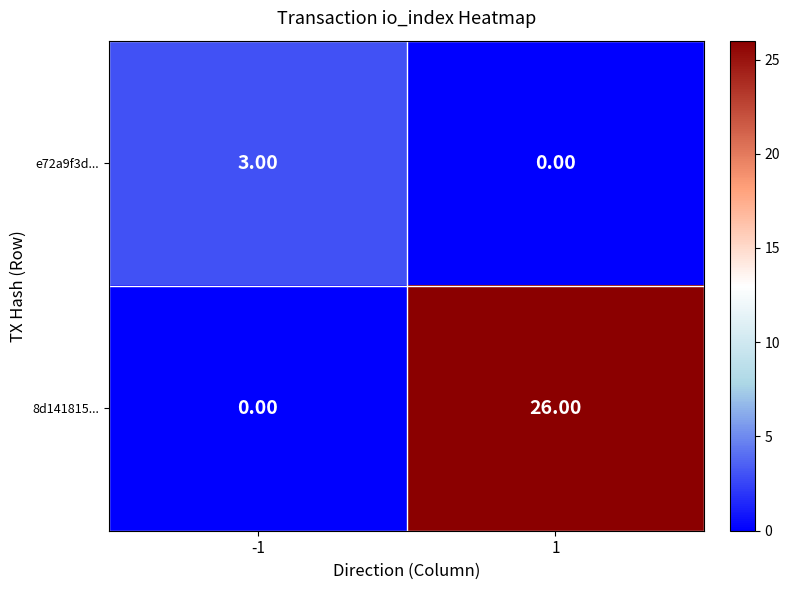

What is the sum of the e72a9f3d... values at -1 and 1?

3